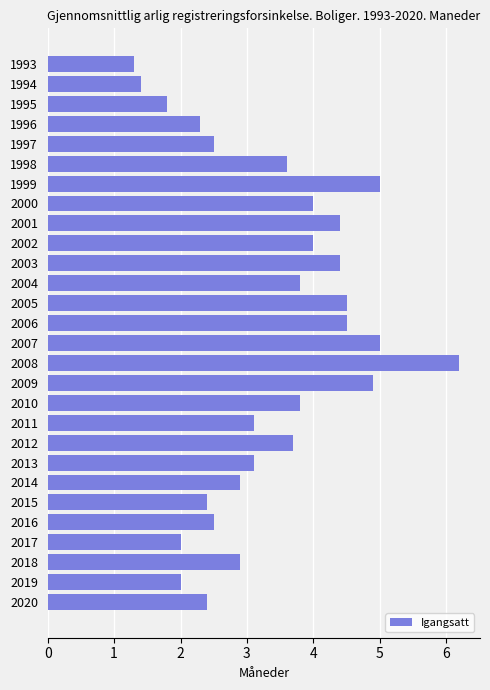

What is the approximate value at 2008?

6.2